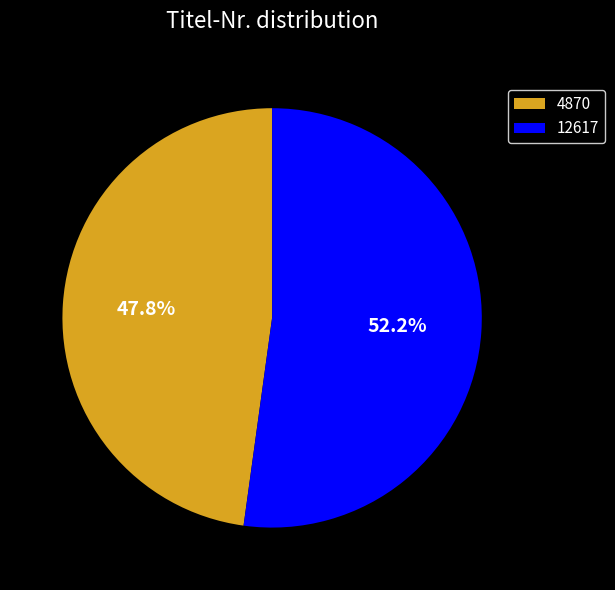

Does 4870 represent more than half of the total?

No